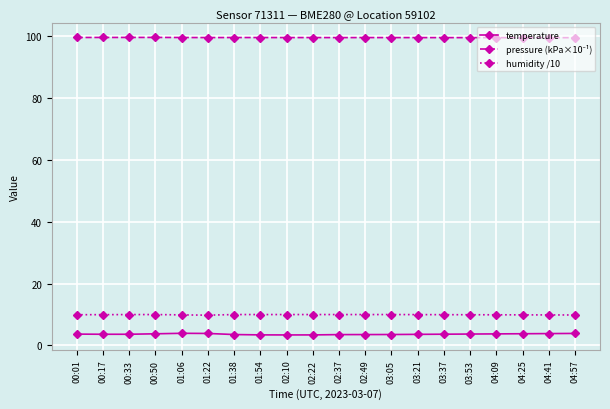

What is the total value across all series at 00:17?

113.2